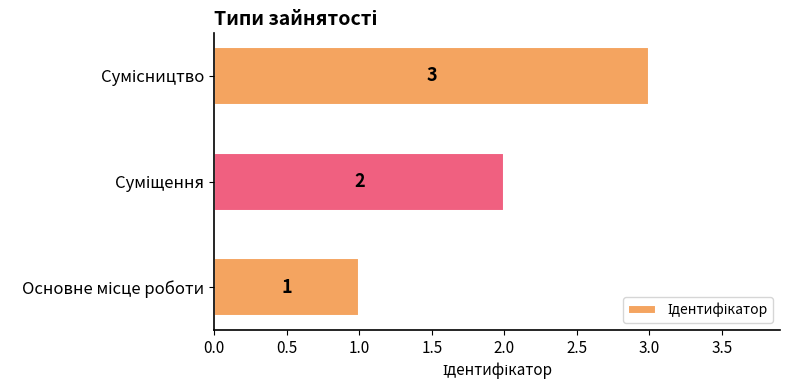

What is the greatest value displayed?

3